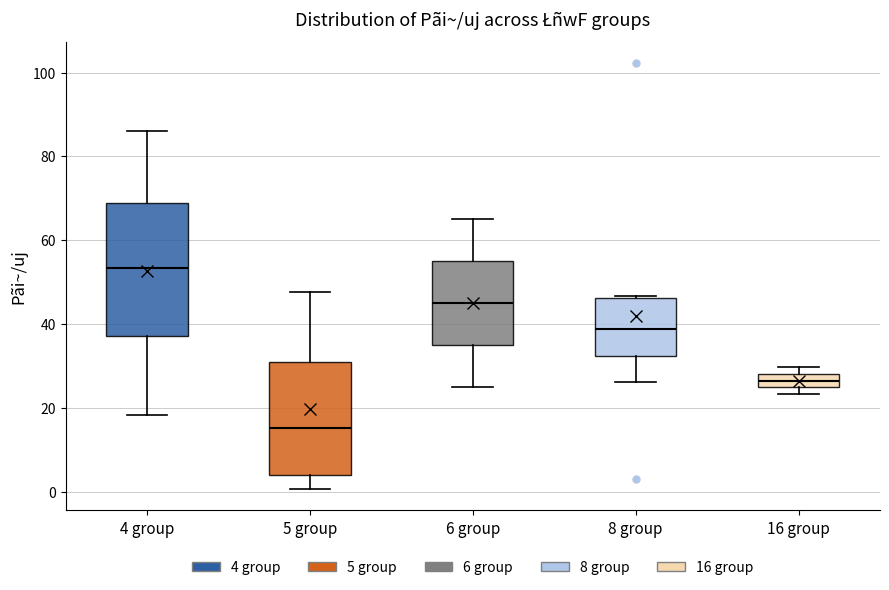

Which box's median line is the highest?

4 group